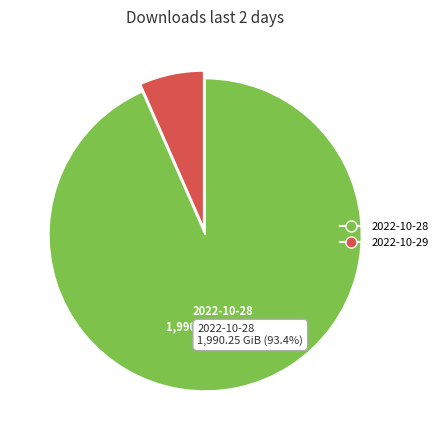

Is there a majority slice in this chart?

Yes